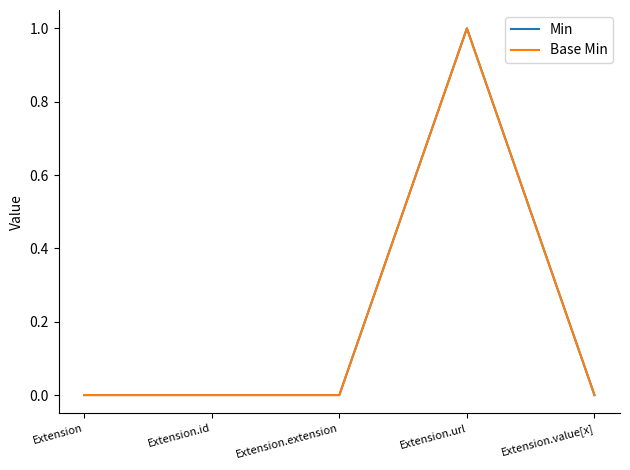

Which series has the widest spread of values?

Min